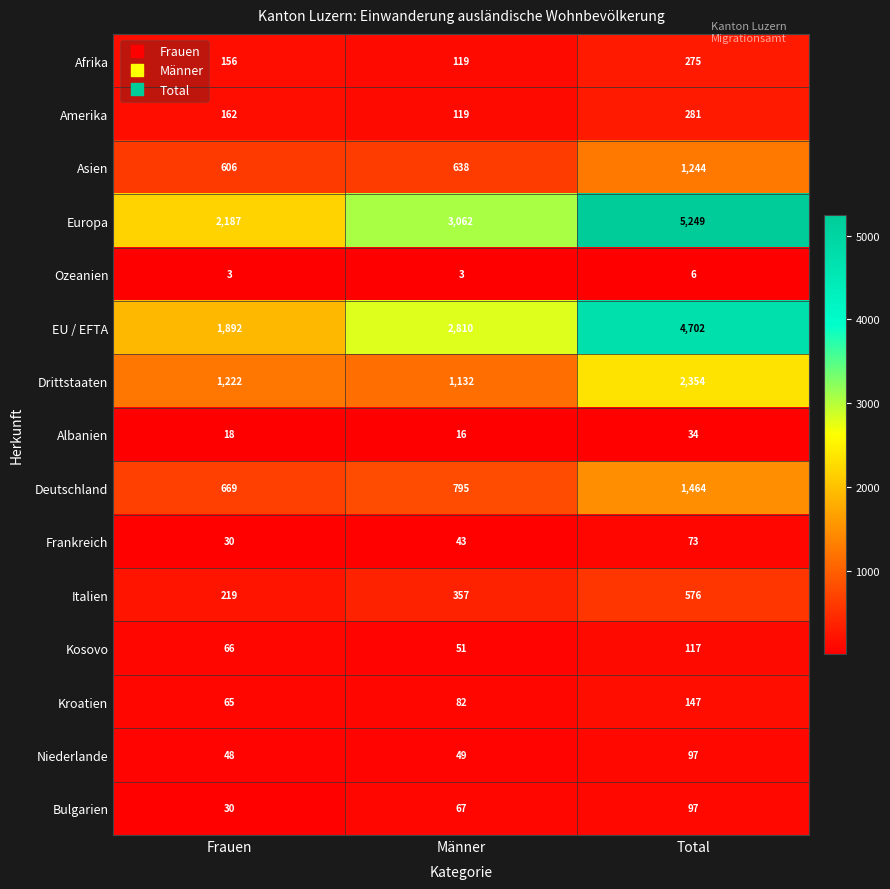

What is the sum of the Deutschland values at Total and Frauen?

2133